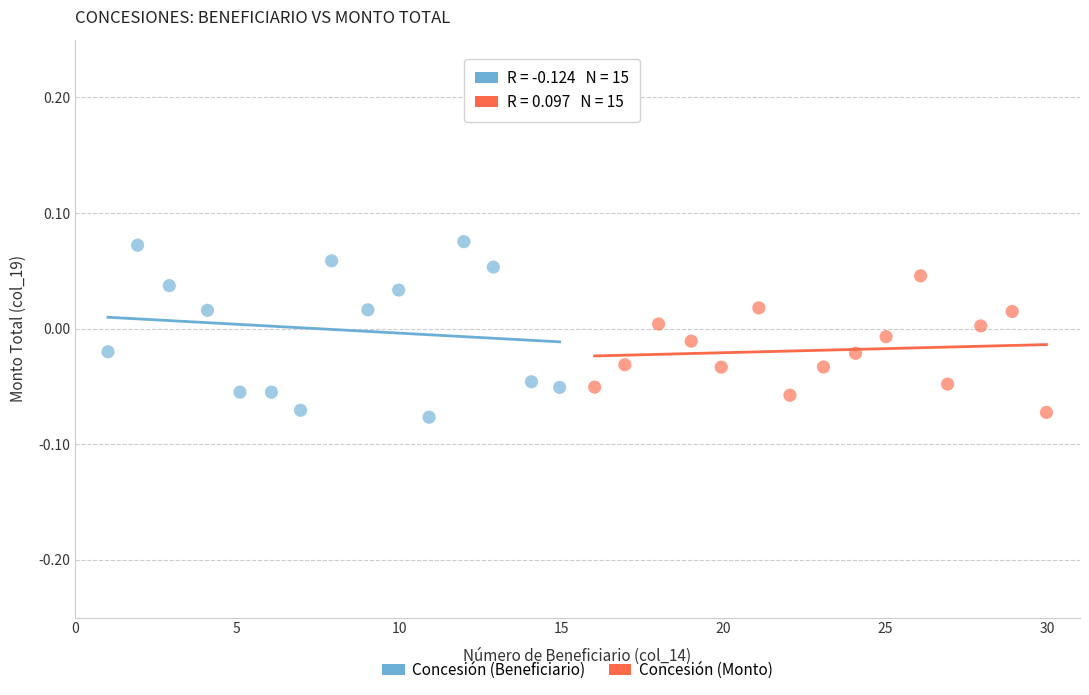

Which series has the largest Y range (max minus min)?

Concesión (Beneficiario)